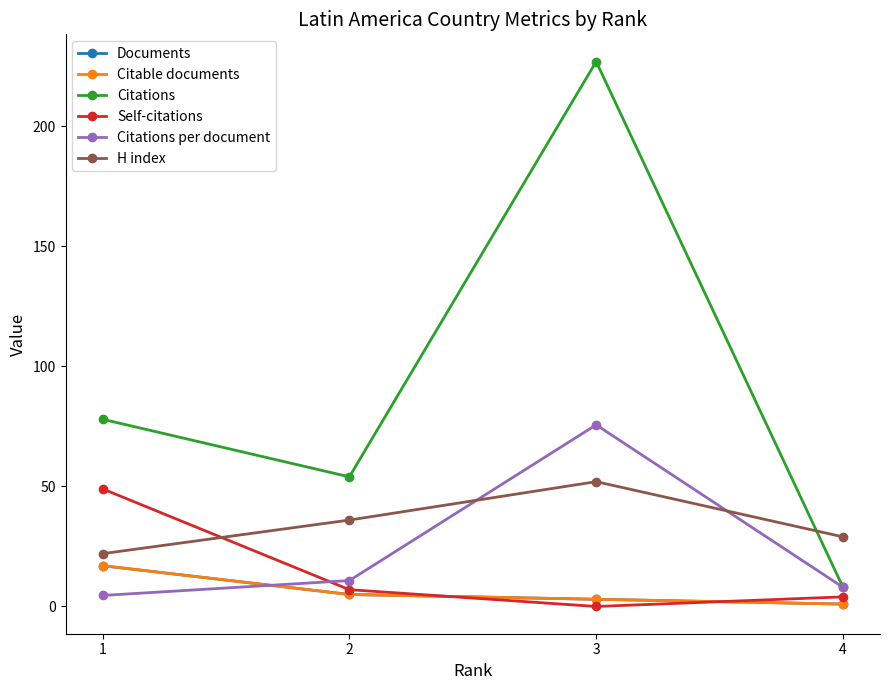

Rank the series by their maximum value, from lowest to highest.

Documents, Citable documents, Self-citations, H index, Citations per document, Citations